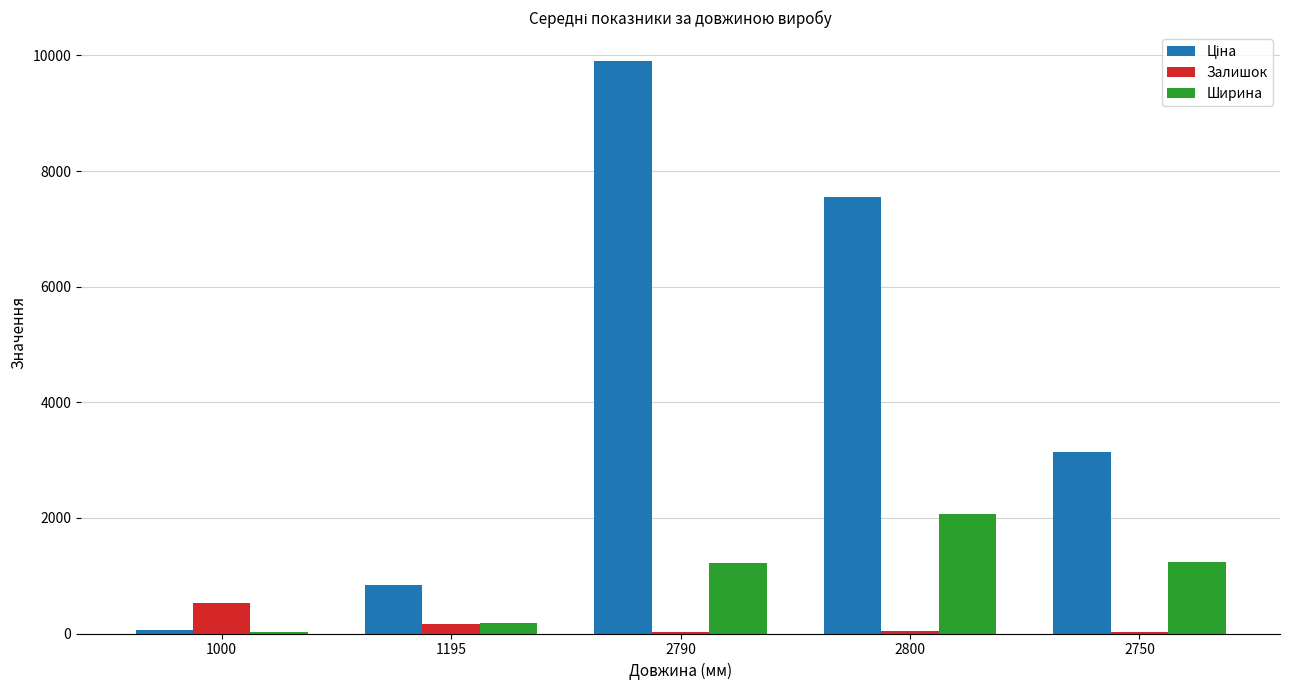

True or false: Залишок has a value of 524.0 at 1000.

True